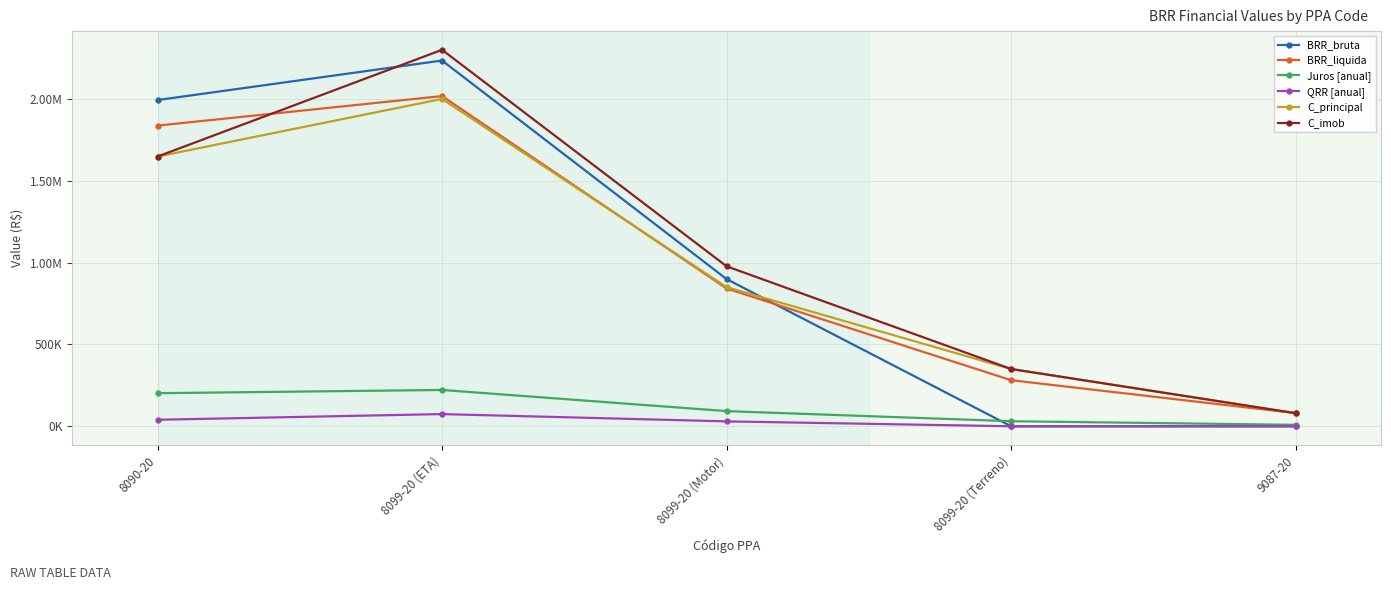

Is the value of C_principal at 8099-20 (Terreno) greater than the value of Juros [anual] at 8099-20 (Terreno)?

Yes